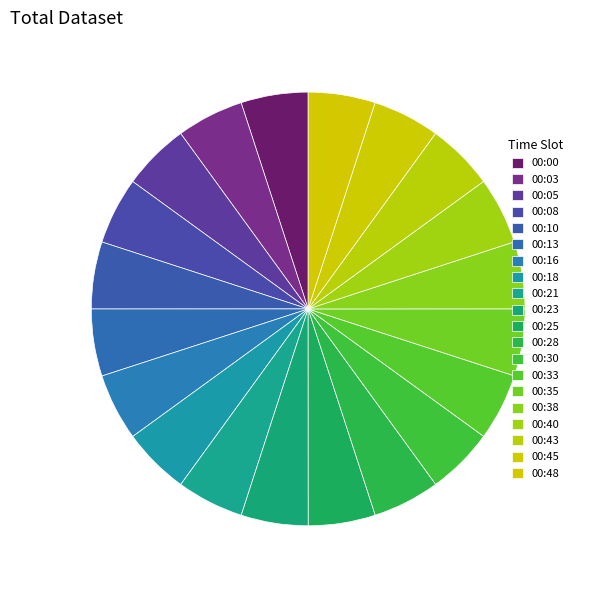

To the nearest percent, what percentage of the pie is 00:10?

5%